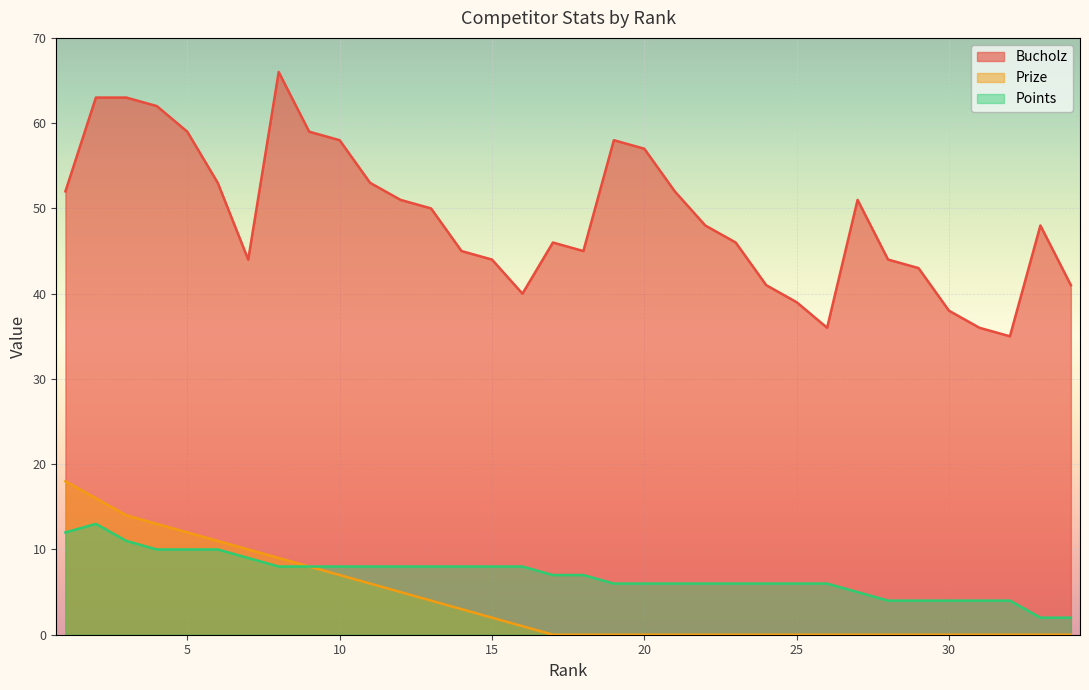

What is the sum of all Points values?

238